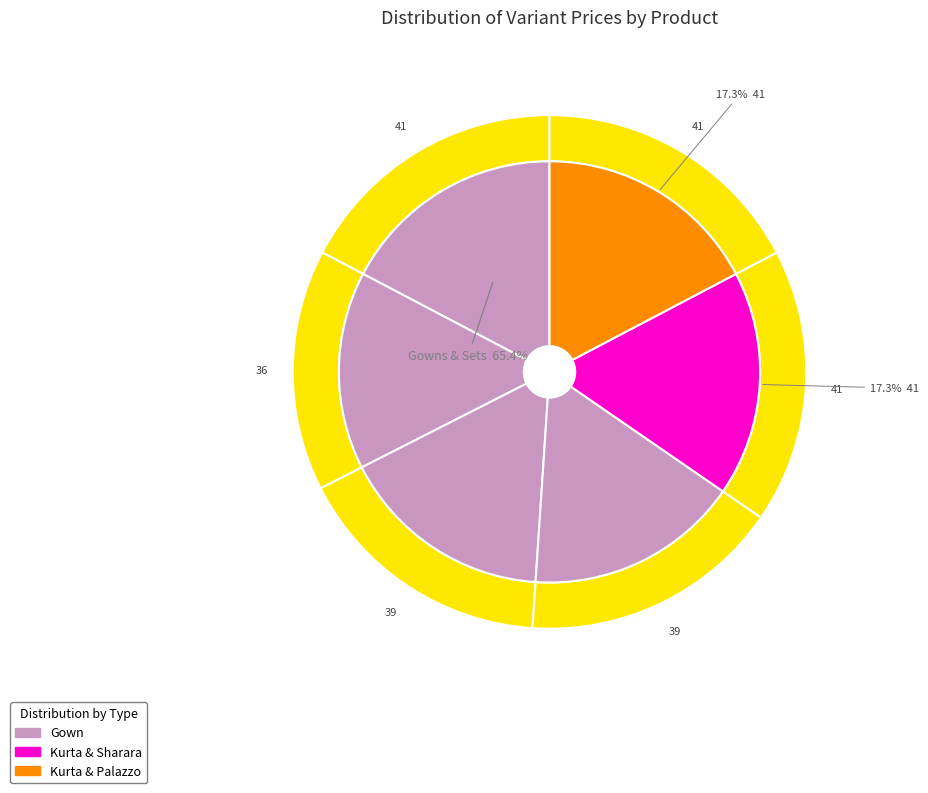

True or false: Jaipurite Rayon Solid Gown in Yellow accounts for 15% of the total.

True